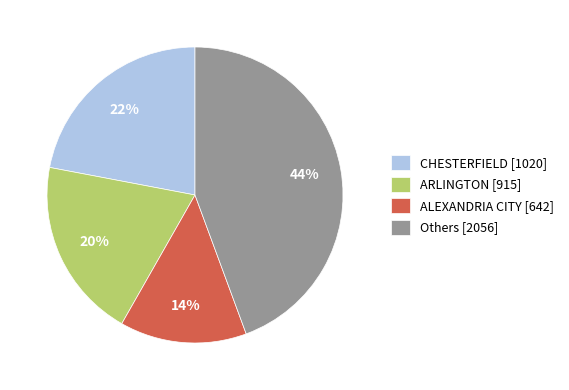

To the nearest percent, what is the difference between the CHESTERFIELD [1020] and Others [2056] slice percentages?

22%